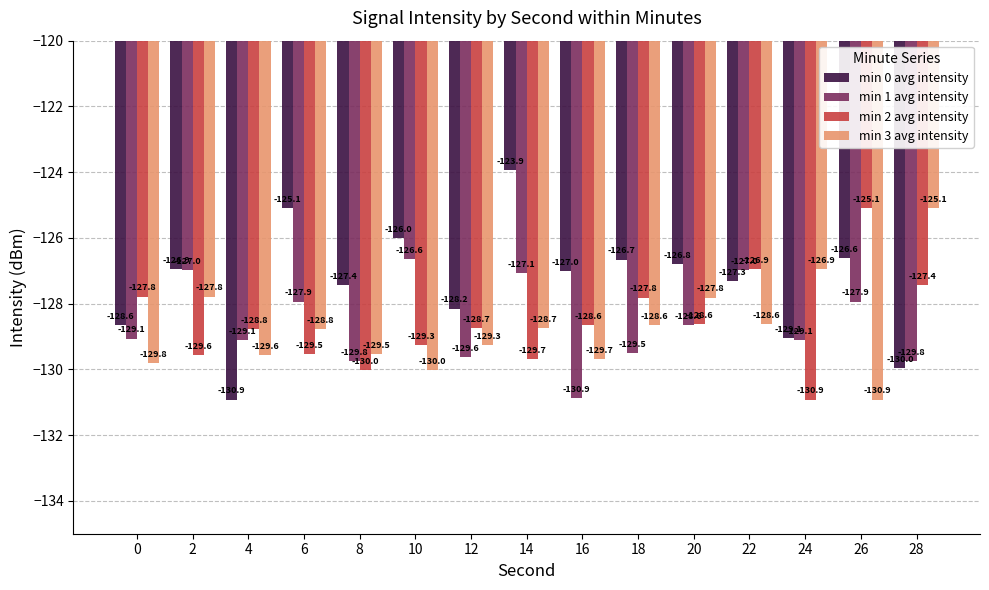

What is the approximate value of min 0 avg intensity at 6?

-125.1